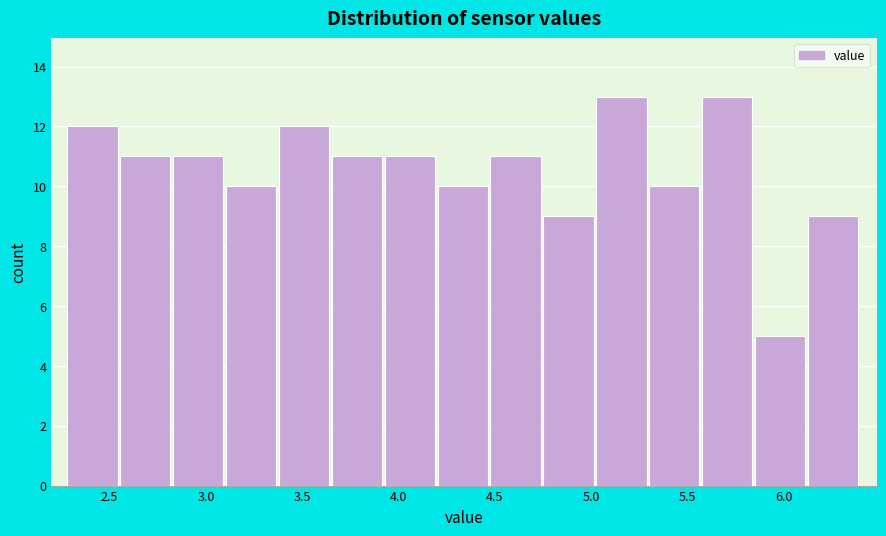

Reading left to right, transcribe this chart: for each bar, give the range it covers on the x-axis and its height. Neither the bar edges nor the heights are printed on the chart, so give them approximately, as read against the axes.

2.30 to 2.55: 12
2.55 to 2.85: 11
2.85 to 3.10: 11
3.10 to 3.40: 10
3.40 to 3.65: 12
3.65 to 3.95: 11
3.95 to 4.20: 11
4.20 to 4.50: 10
4.50 to 4.75: 11
4.75 to 5.05: 9
5.05 to 5.30: 13
5.30 to 5.60: 10
5.60 to 5.85: 13
5.85 to 6.15: 5
6.15 to 6.40: 9